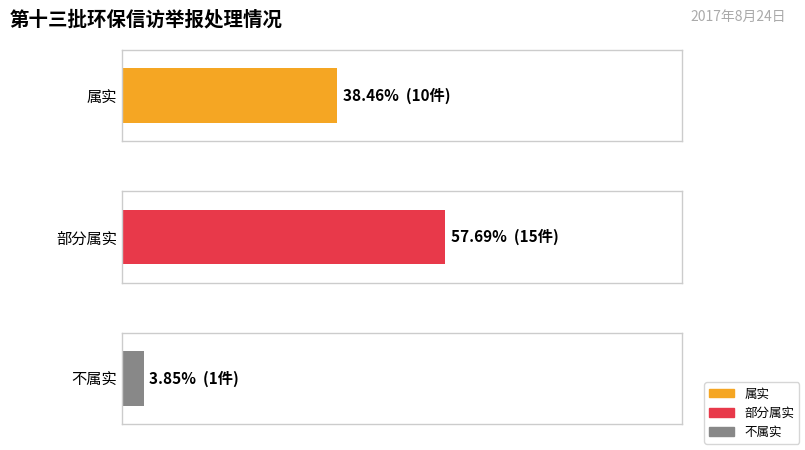

What is the label of the 2nd bar from the right?

属实